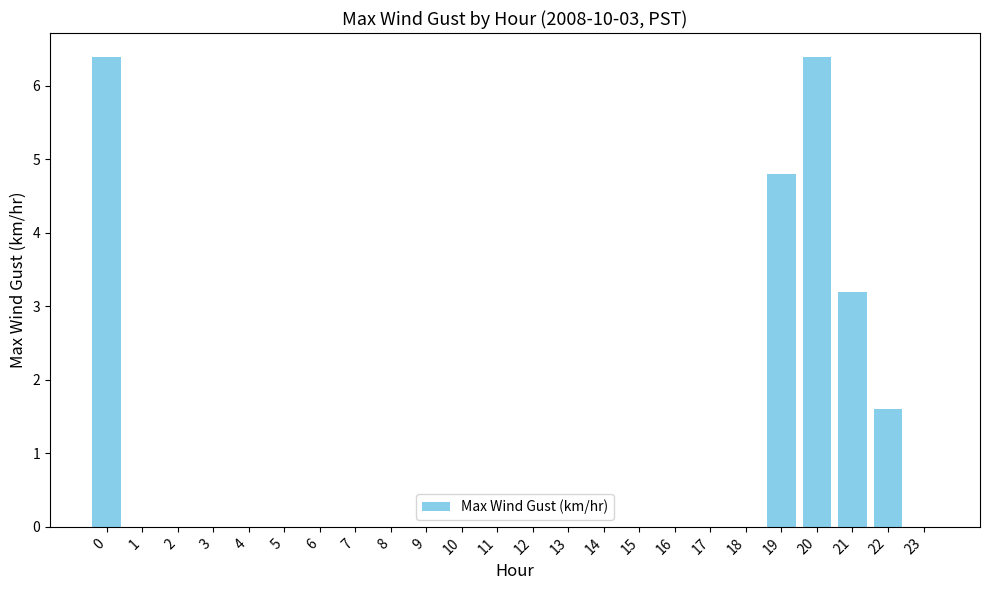

The chart shows a value of 0.7 at 22. True or false?

False